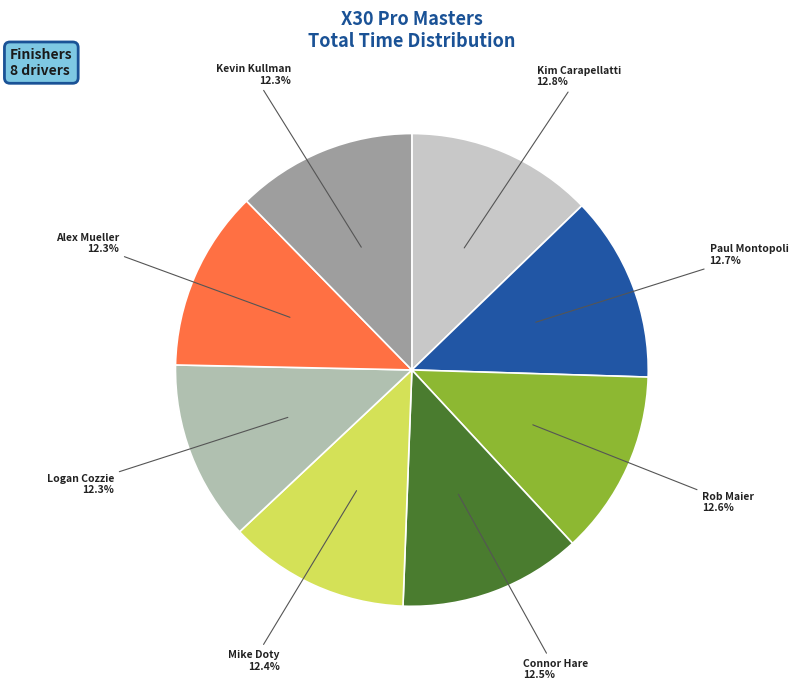

Does any single category account for the majority?

No